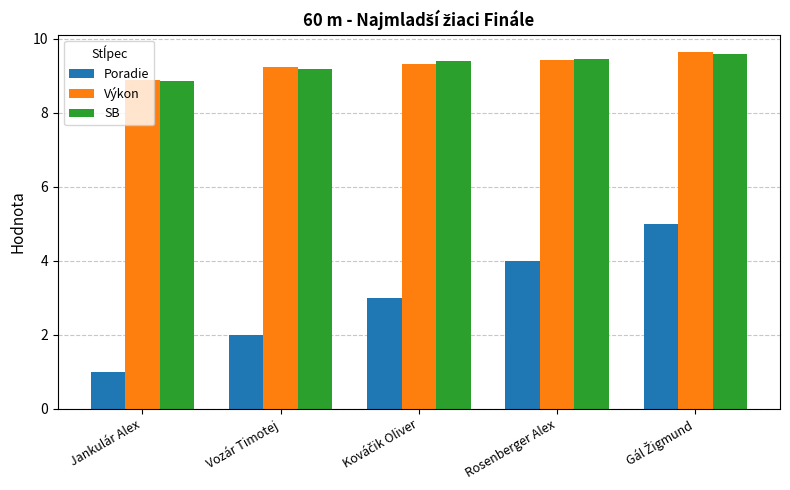

What is the smallest value displayed?

1.0